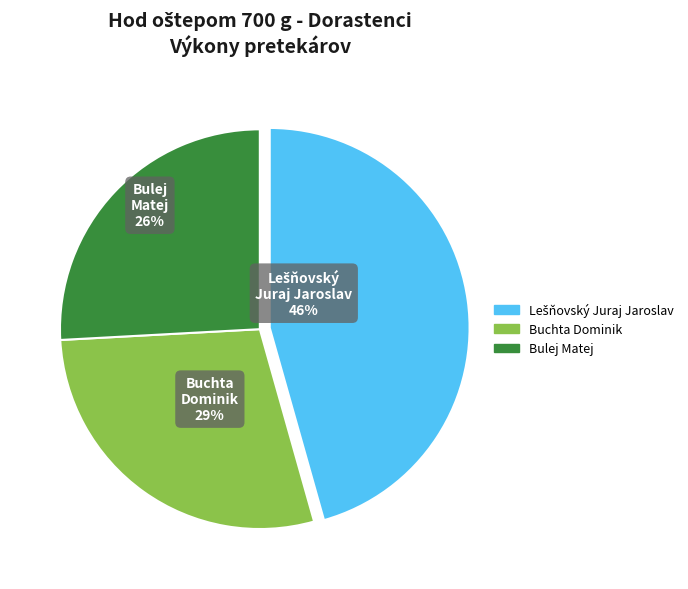

Which slice is the smallest?

Bulej Matej